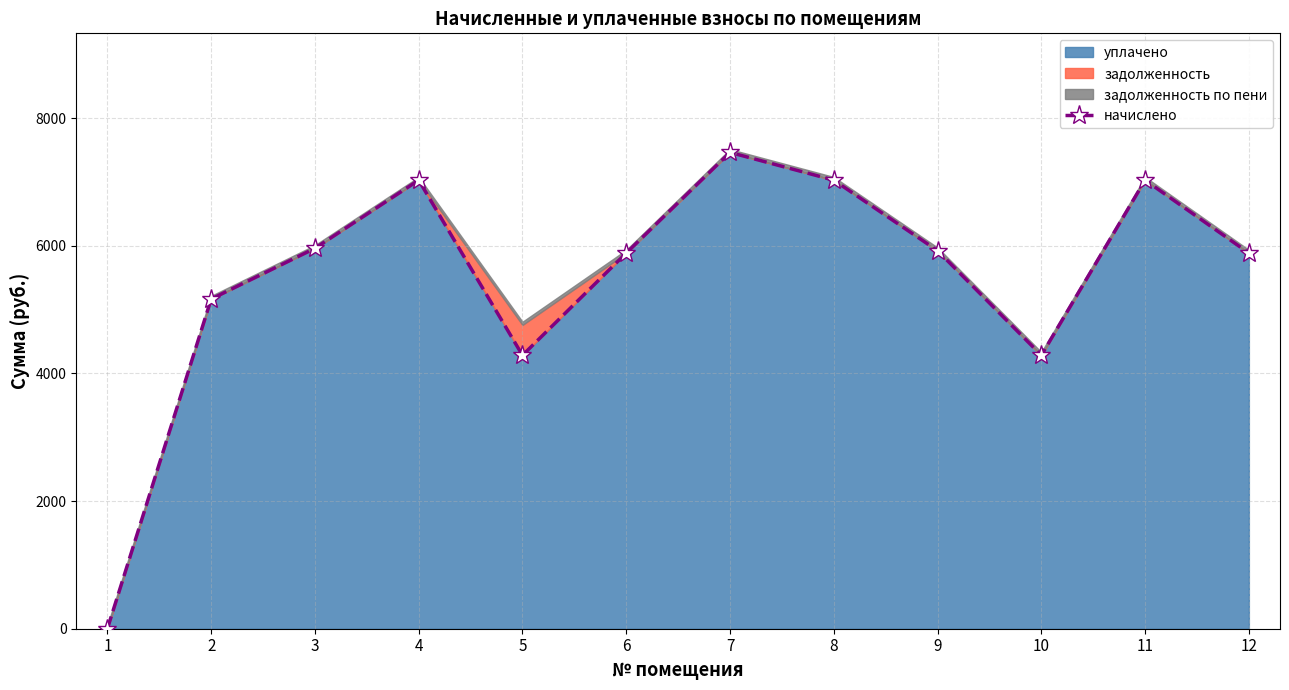

Where does the data first go above 5924?

3